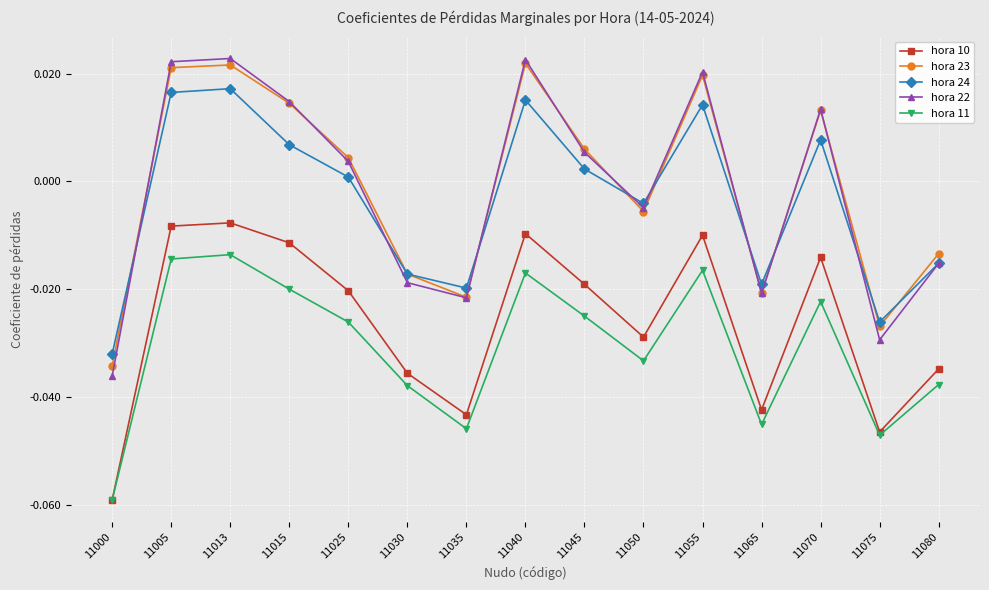

True or false: hora 23 and hora 10 cross at least once.

False